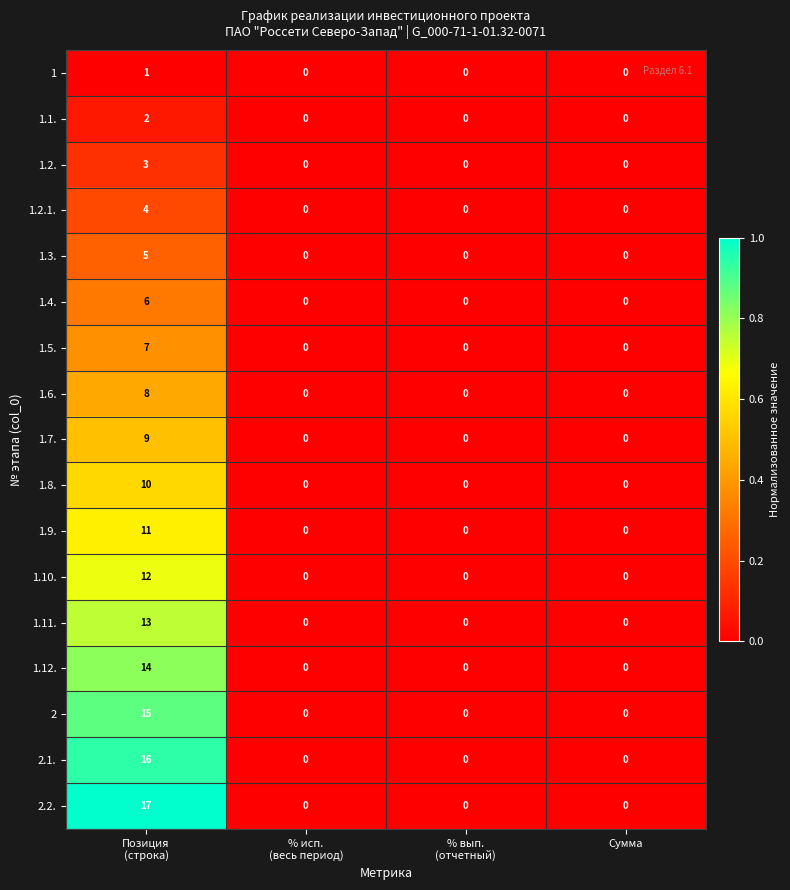

Rank the series by their maximum value, from highest to lowest.

2.2., 2.1., 2, 1.12., 1.11., 1.10., 1.9., 1.8., 1.7., 1.6., 1.5., 1.4., 1.3., 1.2.1., 1.2., 1.1., 1